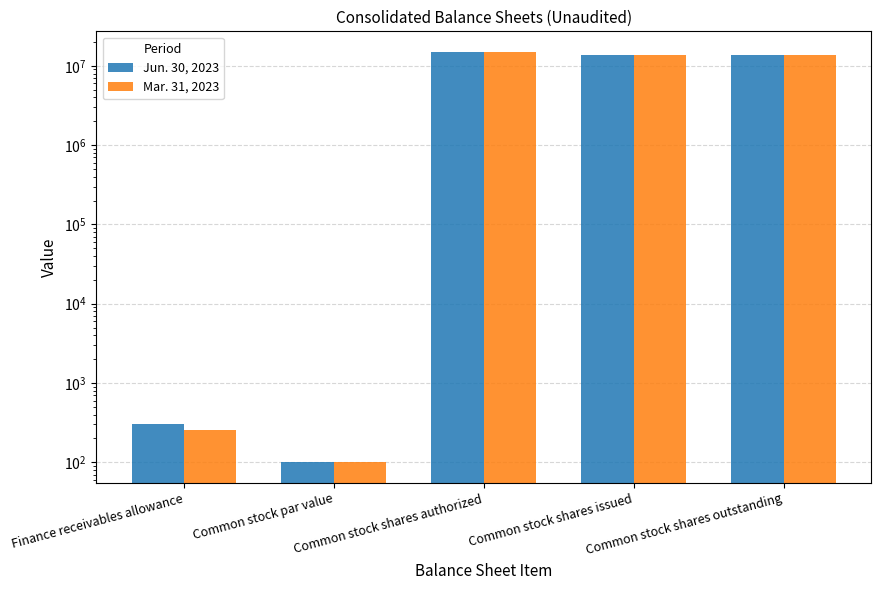

Where does the Jun. 30, 2023 series first go above 13660000?

Common stock shares authorized